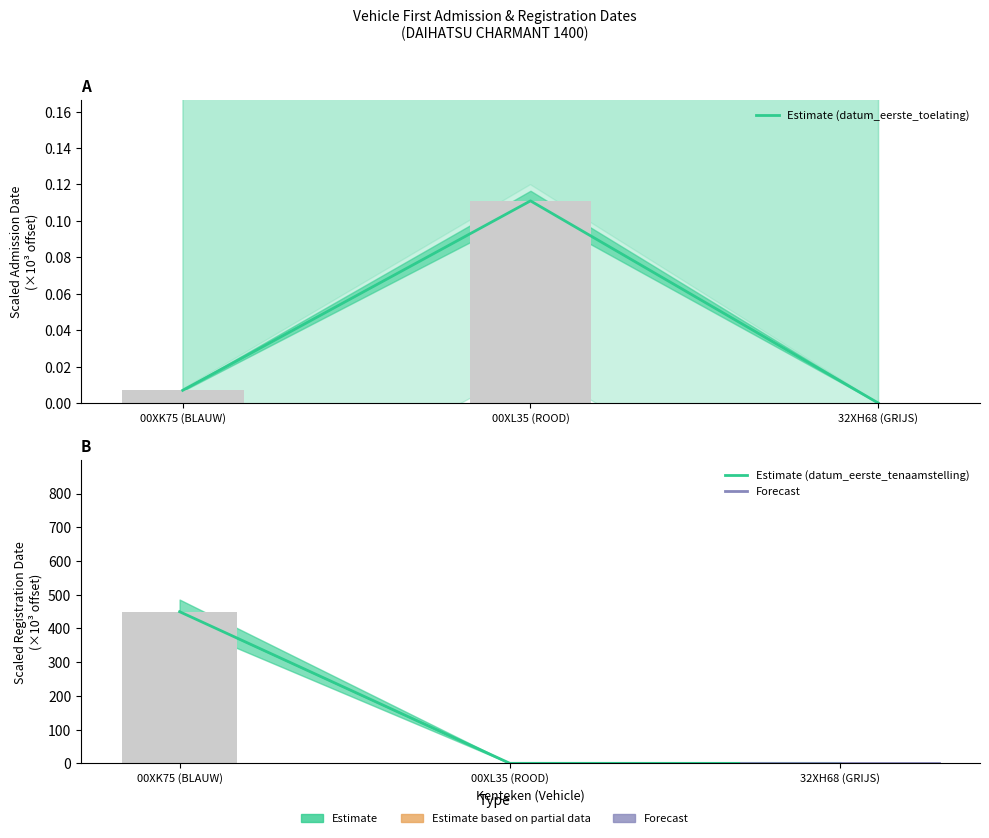

Are the bars horizontal?

No